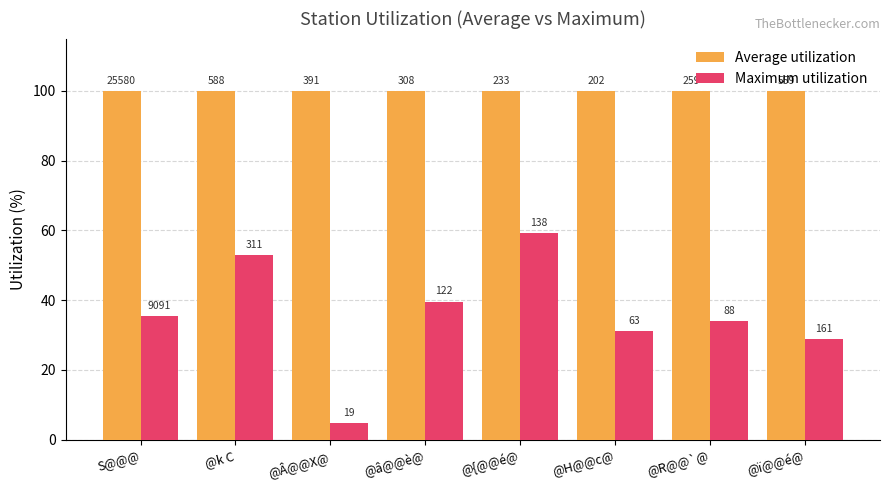

Does the chart contain any negative values?

No